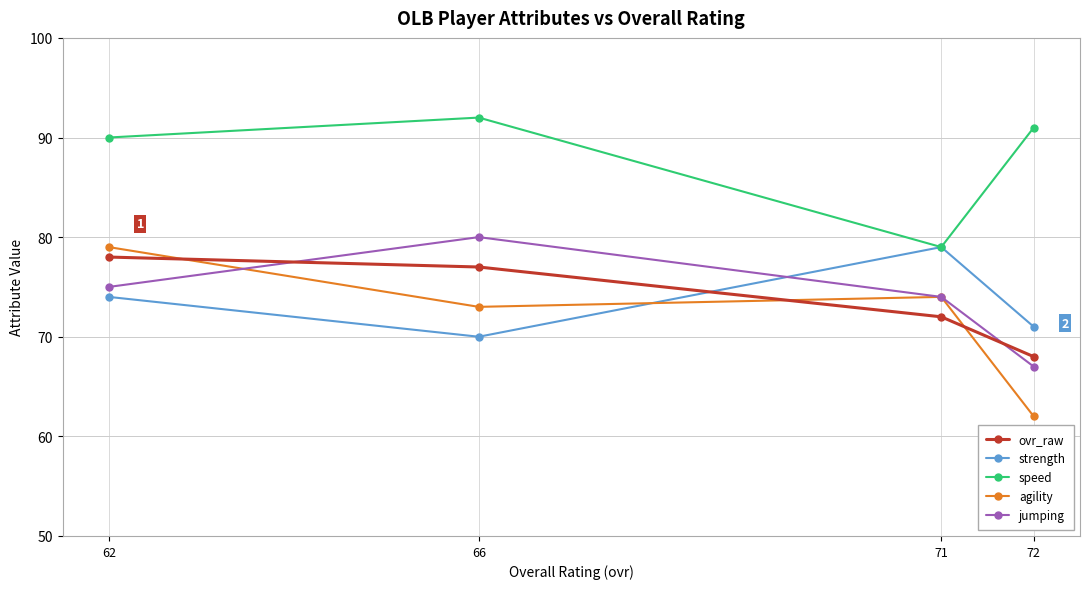

At which label does jumping reach its minimum?

72